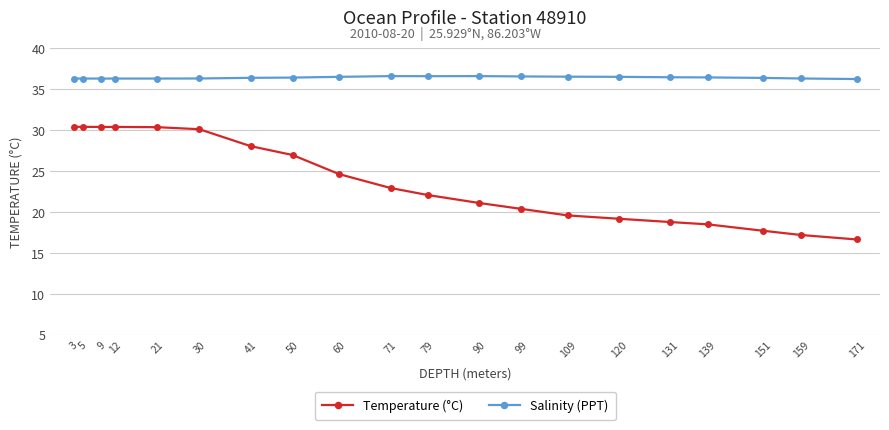

What is the sum of all Temperature (°C) values?

475.3